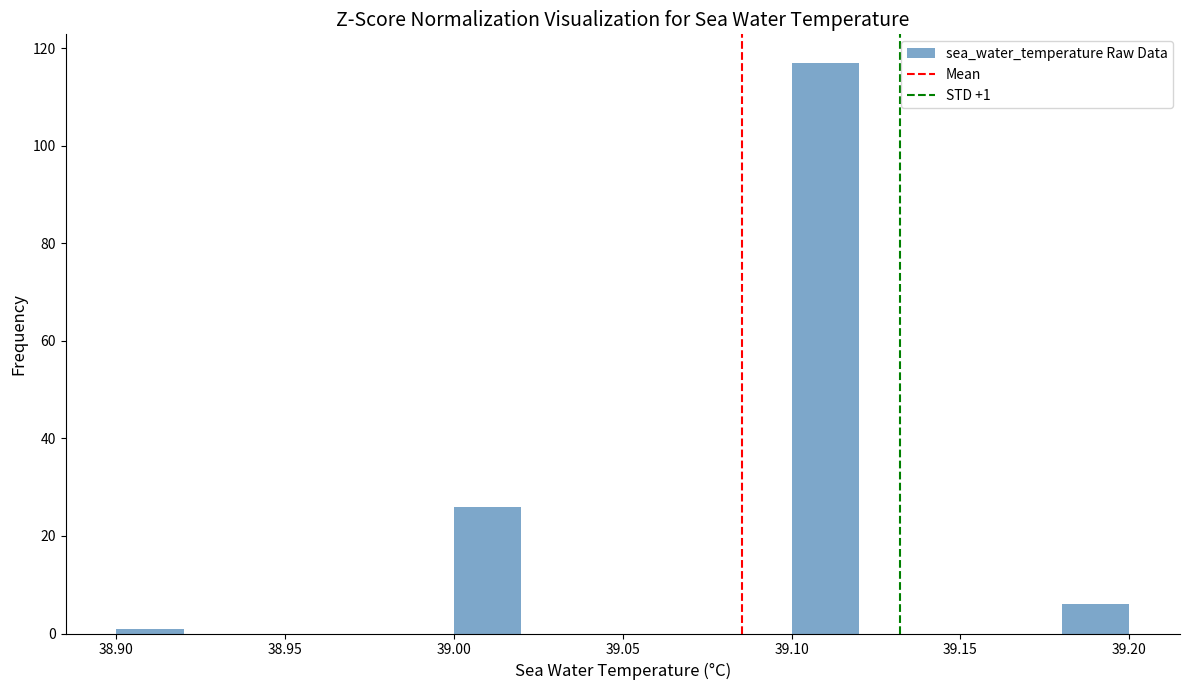

Over which range of the x-axis is the bar tallest?

39.10 to 39.12